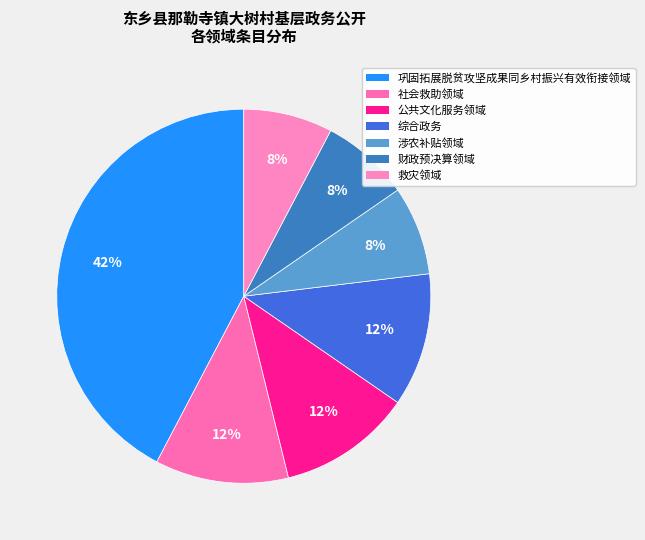

To the nearest percent, what is the average slice percentage?

14%